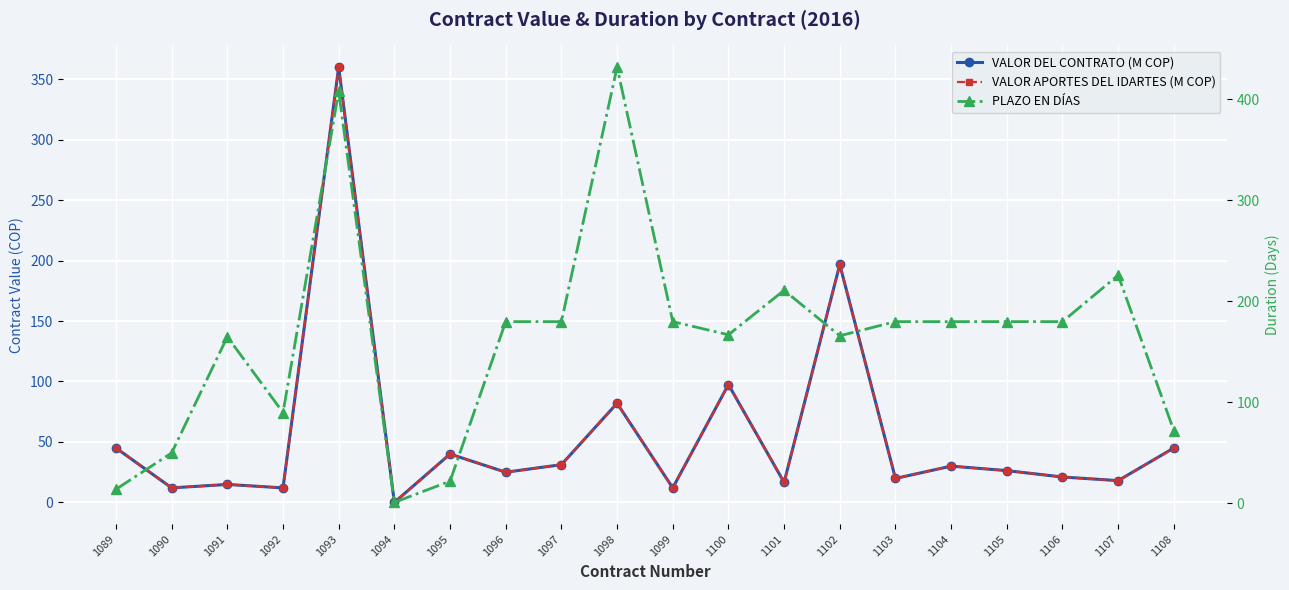

What is the value of the VALOR APORTES DEL IDARTES (M COP) point at the 4th from the left?

12.0